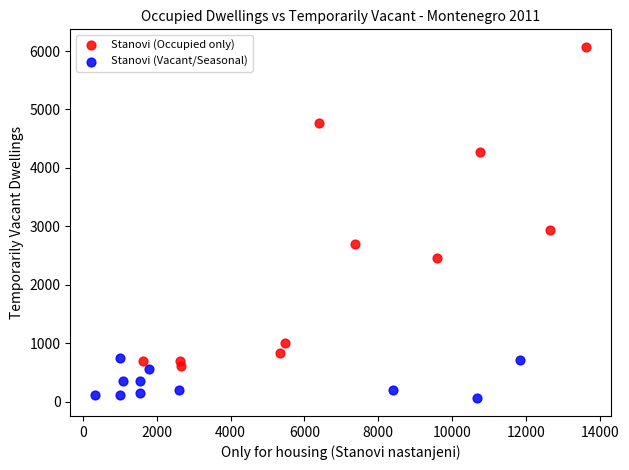

Which series contains the lowest Y value?

Stanovi (Vacant/Seasonal)